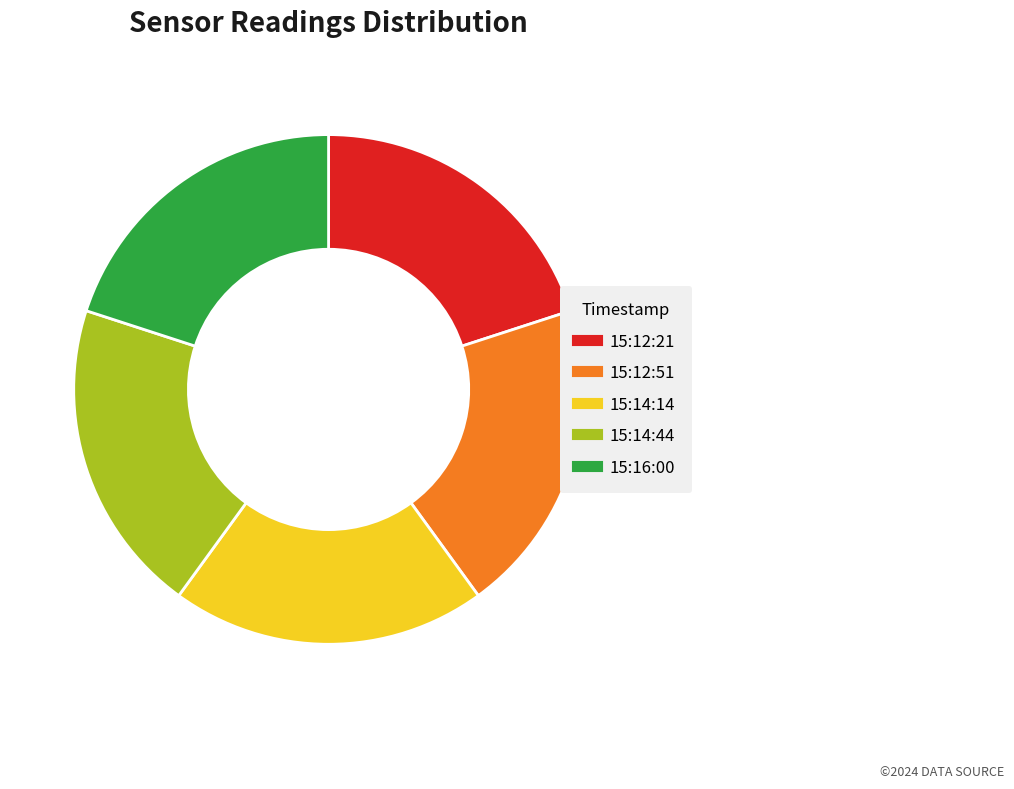

Does any single category account for the majority?

No